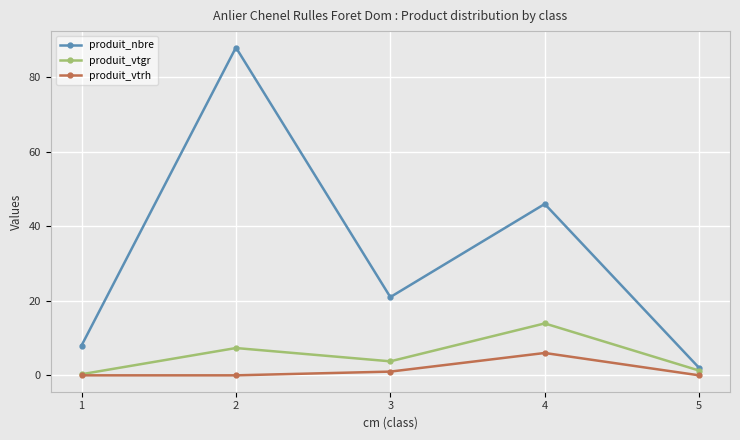

True or false: produit_nbre and produit_vtrh intersect in this chart.

False